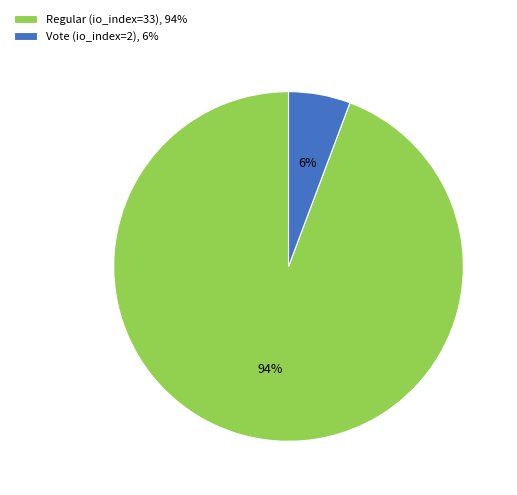

The Regular (io_index=33) slice represents 94% of the pie. True or false?

True